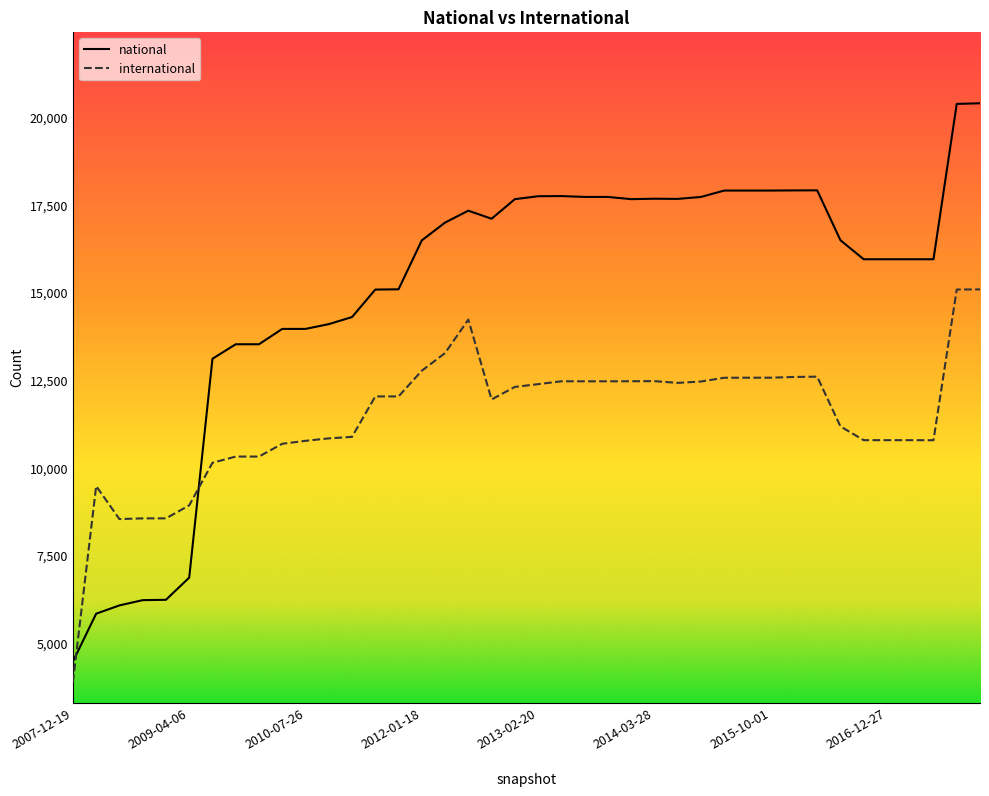

Is this an area chart (filled region under the line)?

No